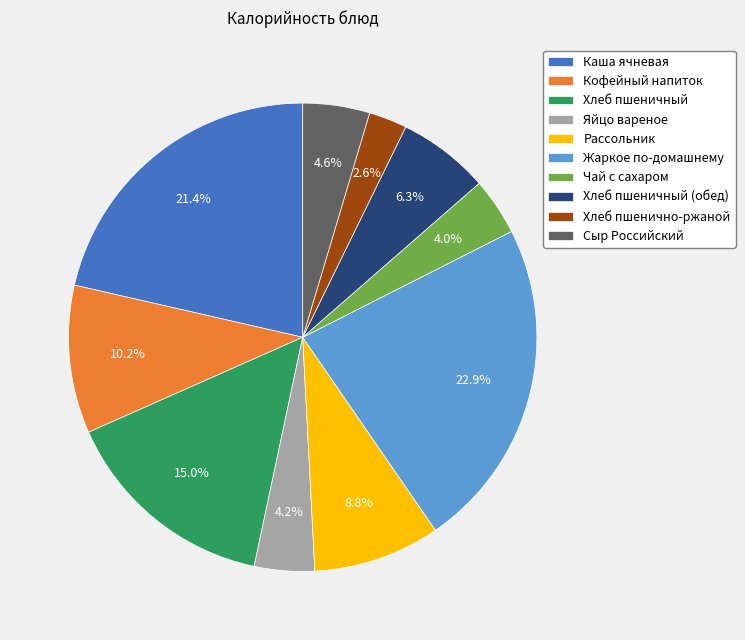

Approximately how many times larger is the value at Кофейный напиток compared to Каша ячневая?

0.5